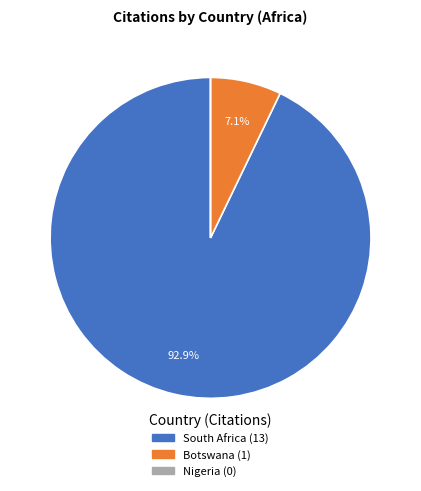

How much of the chart is everything except South Africa?

7.1%